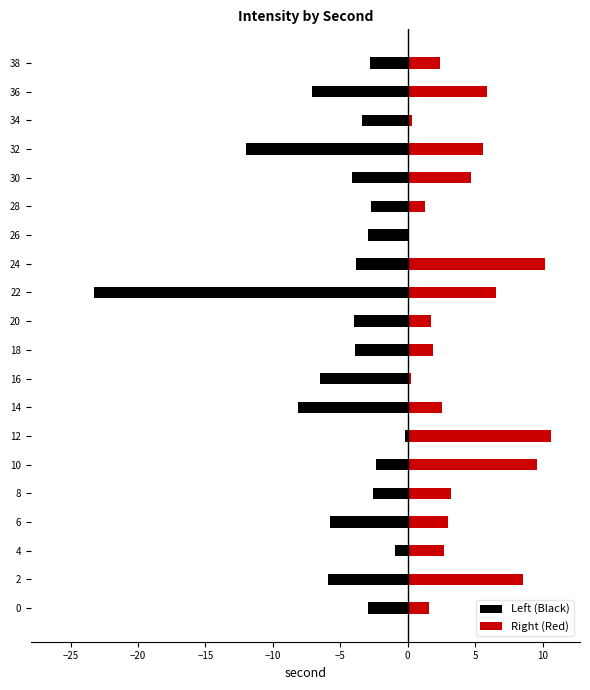

What is the greatest value displayed?

10.6